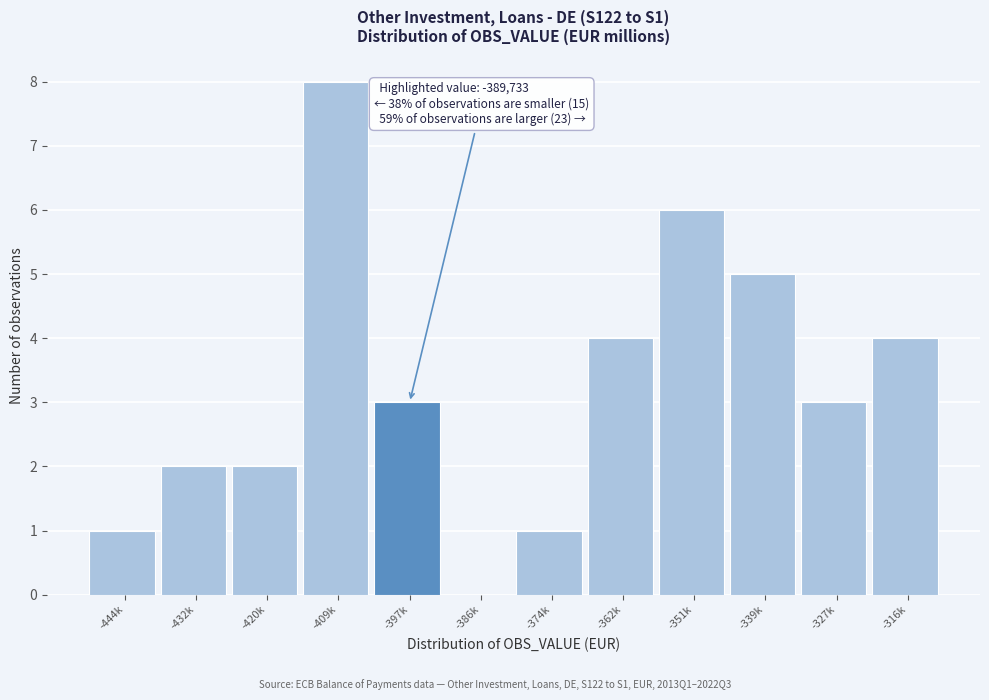

Reading left to right, what are all the values shown in this chart?

-444k=1	-432k=2	-420k=2	-409k=8	-397k=3	-386k=0	-374k=1	-362k=4	-351k=6	-339k=5	-327k=3	-316k=4